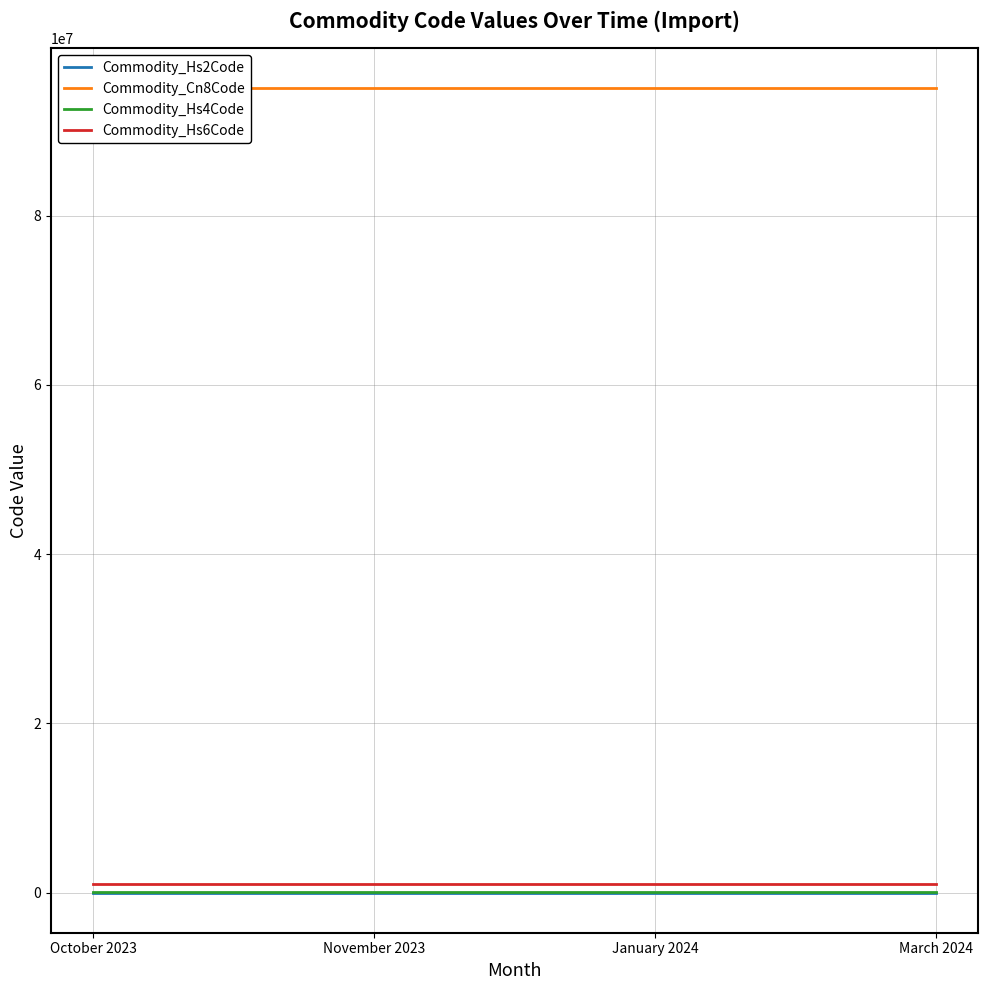

List the series in order of their peak value, highest first.

Commodity_Cn8Code, Commodity_Hs6Code, Commodity_Hs4Code, Commodity_Hs2Code